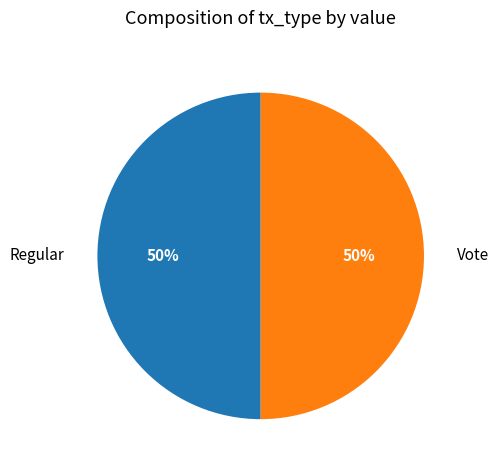

Combined, do Vote and Regular account for over 50%?

Yes